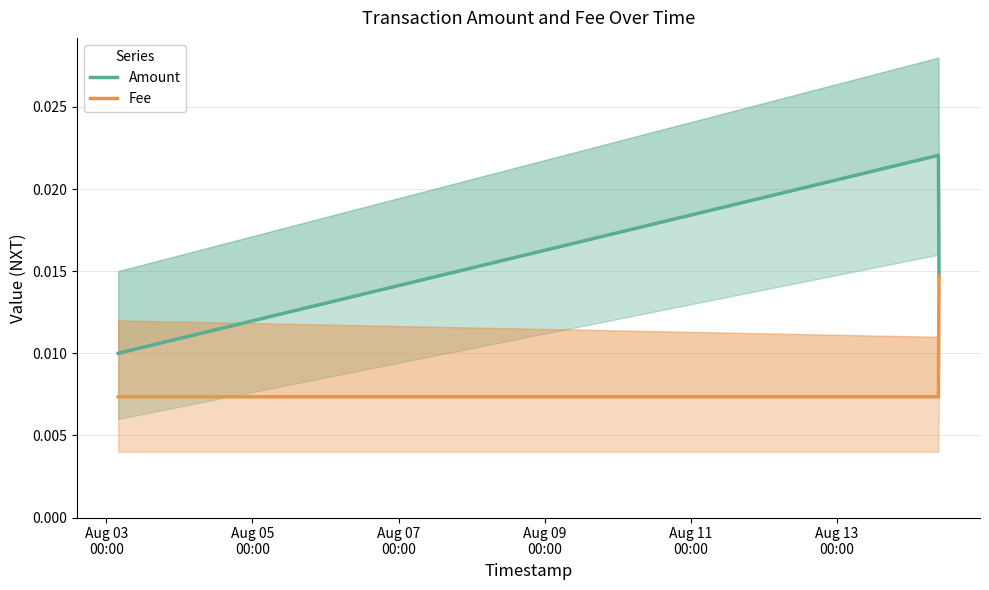

Rank the series by their average value, from highest to lowest.

Amount, Fee